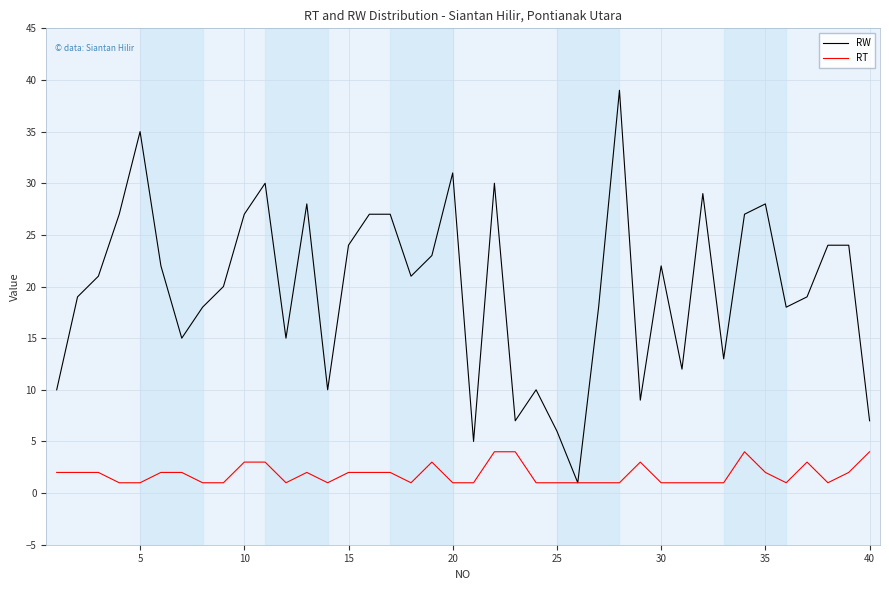

Which series has the largest total across all categories?

RW